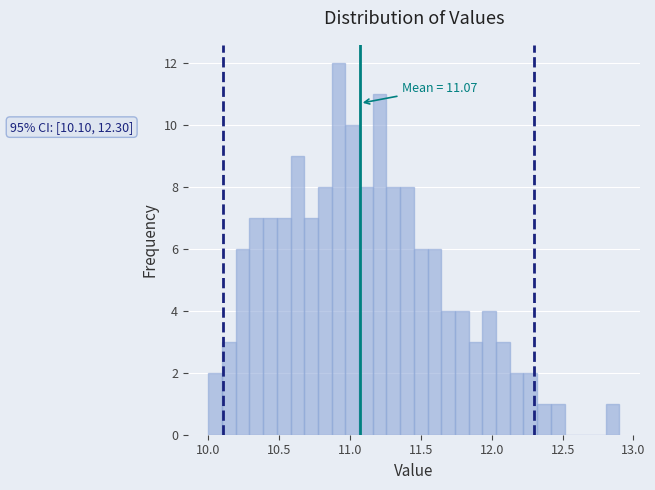

Around what value on the x-axis is the tallest bar? Give the approximate position of its centre, as read against the axis.

10.90